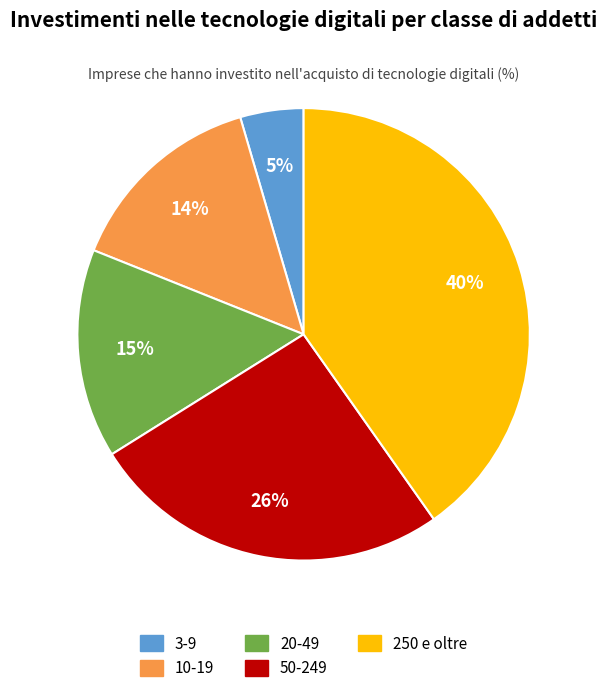

What is the largest slice in the pie chart?

250 e oltre